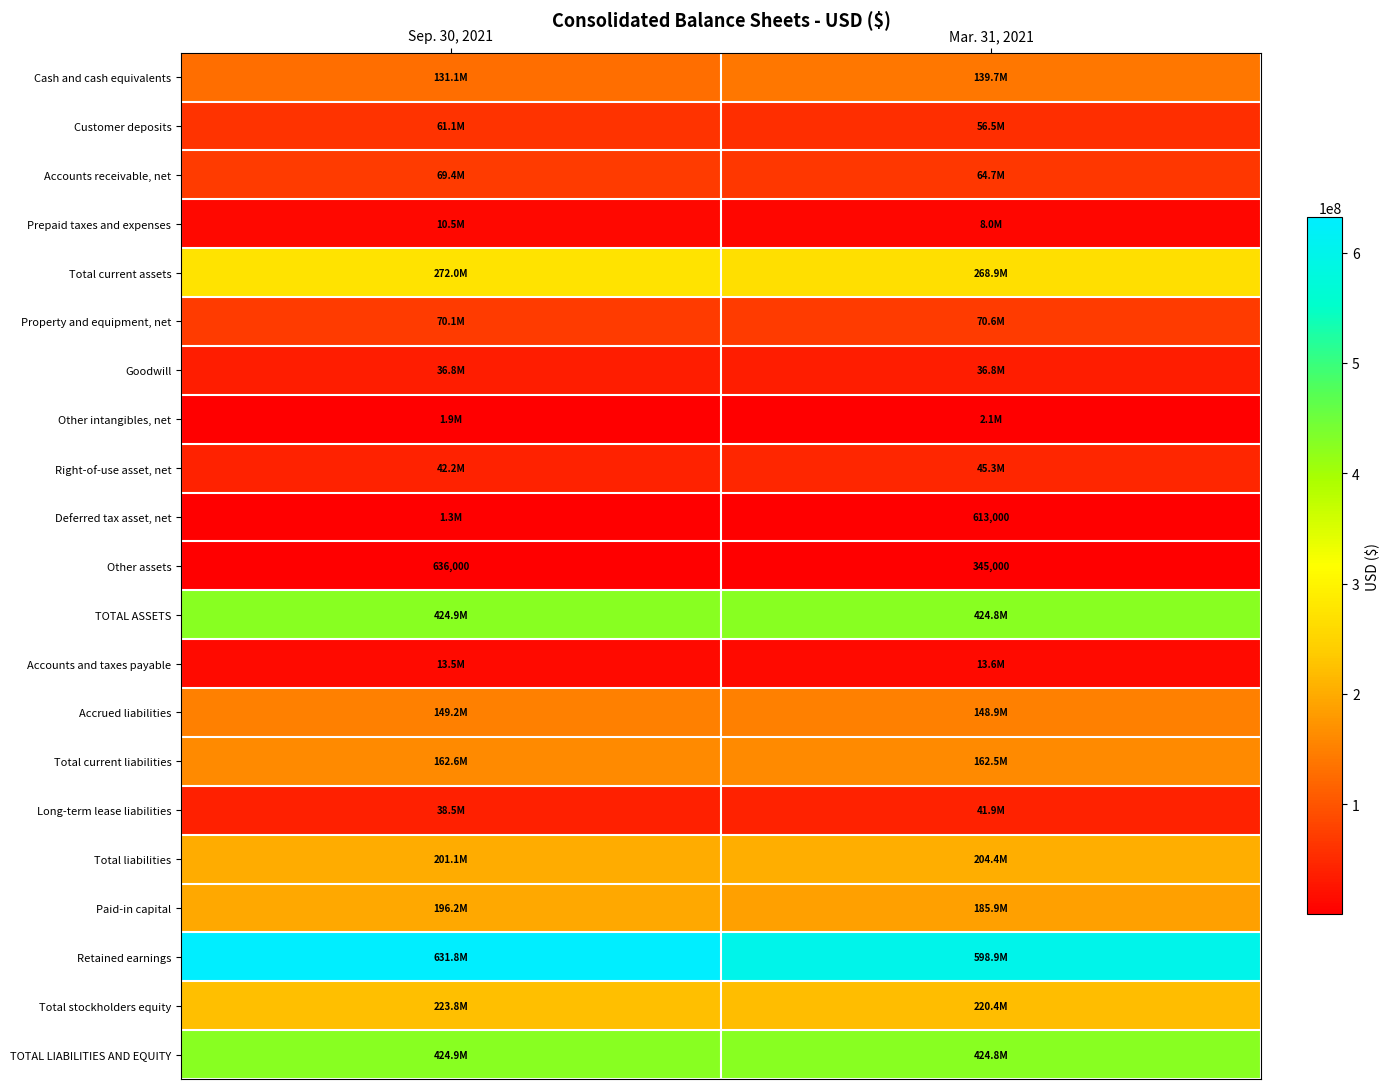

What is the minimum value for Other intangibles, net?

1887000